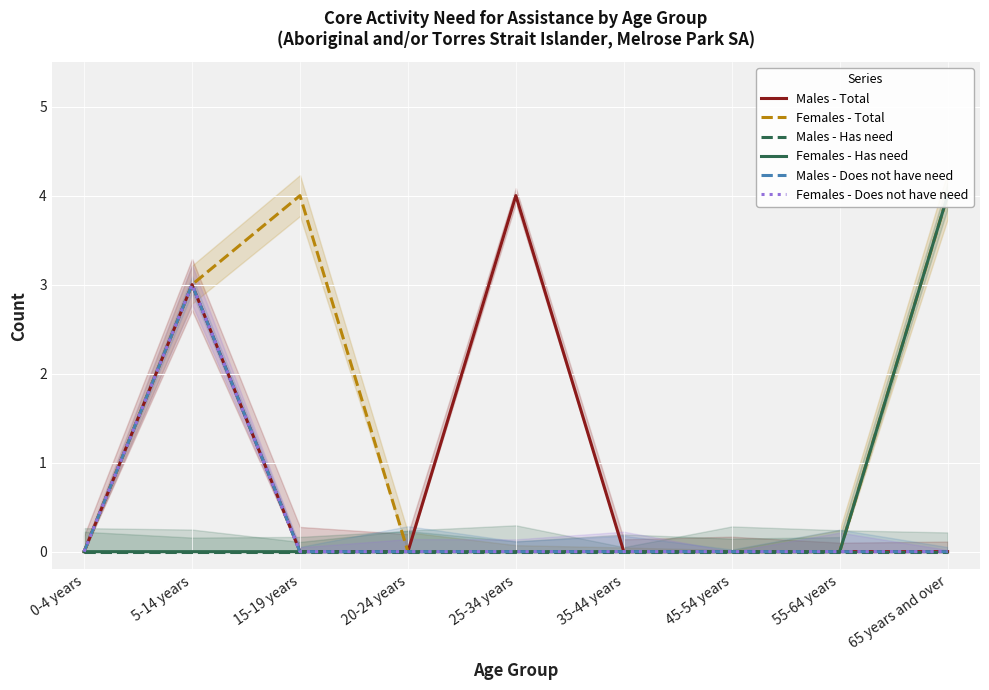

At which label does Females - Does not have need reach its minimum?

0-4 years